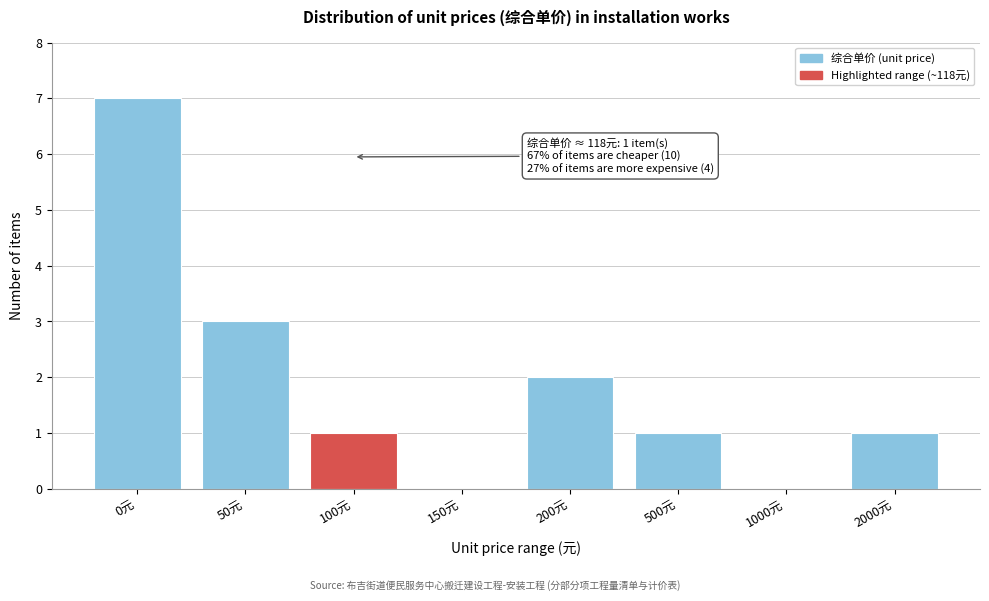

Is it true that the value at 50元 is 4?

False